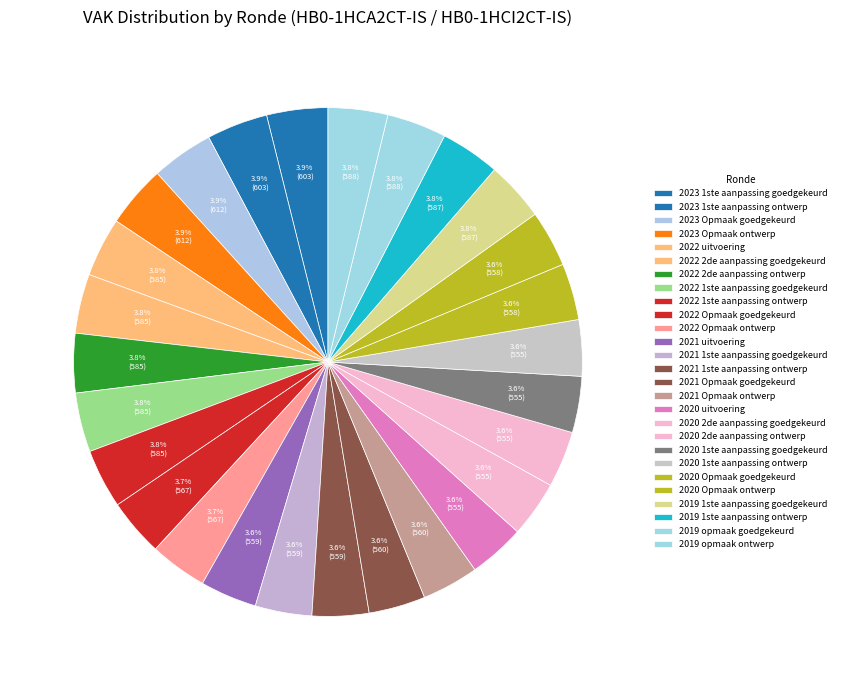

The 2020 2de aanpassing goedgekeurd slice represents 18% of the pie. True or false?

False